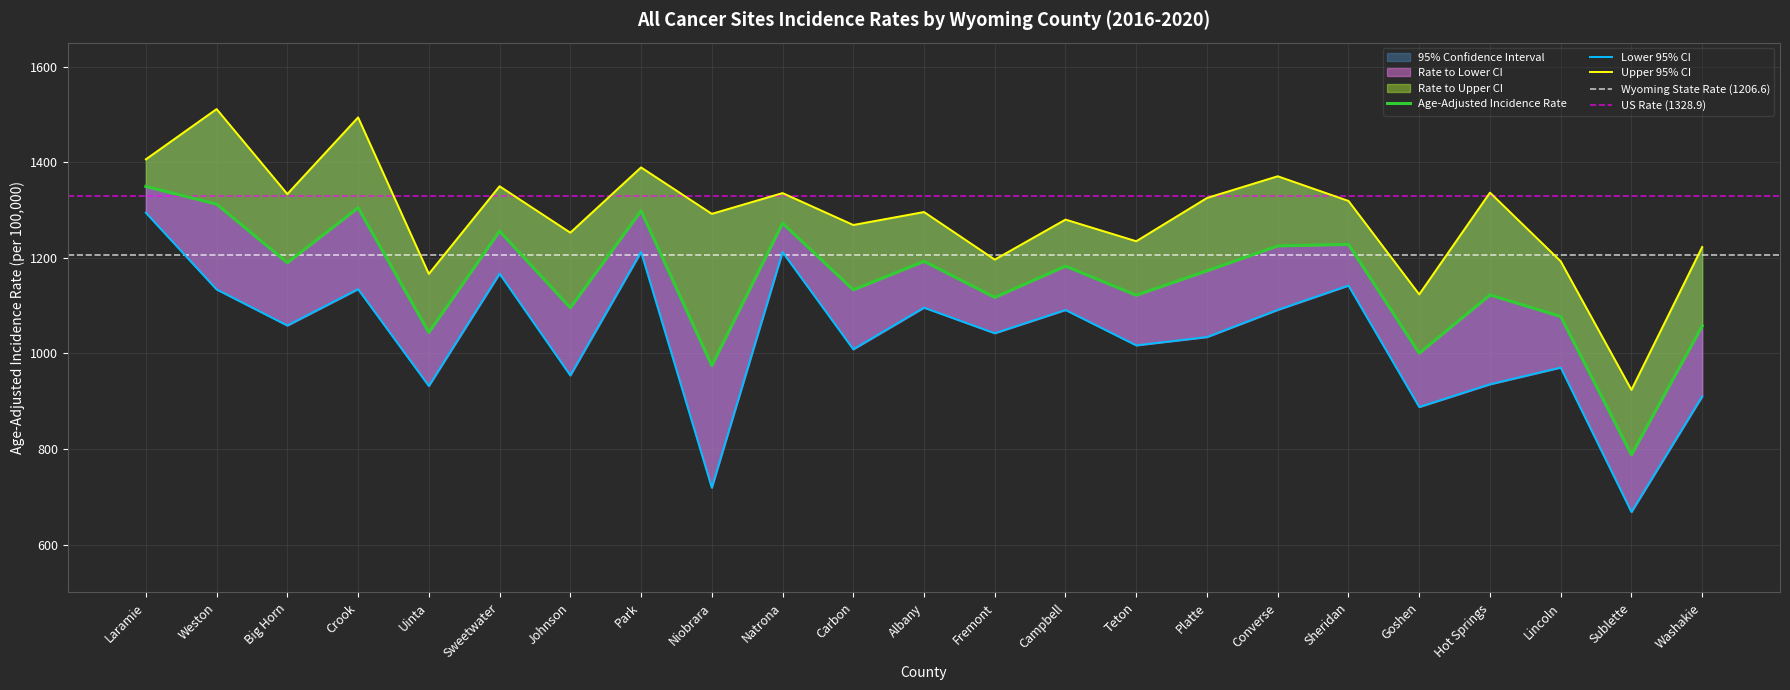

At which category is the sum across all series the highest?

Laramie